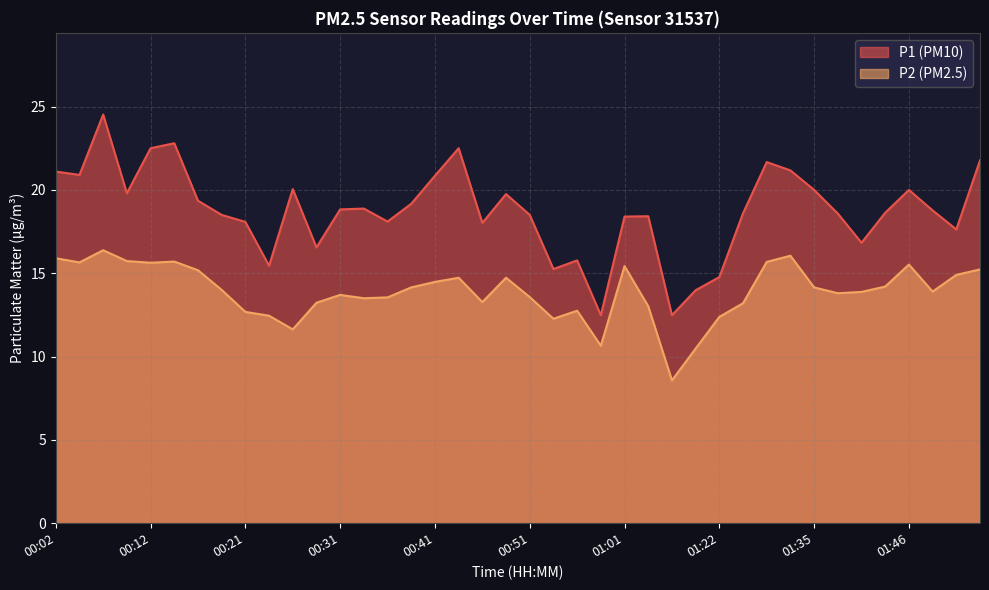

True or false: P2 and P1 intersect in this chart.

False